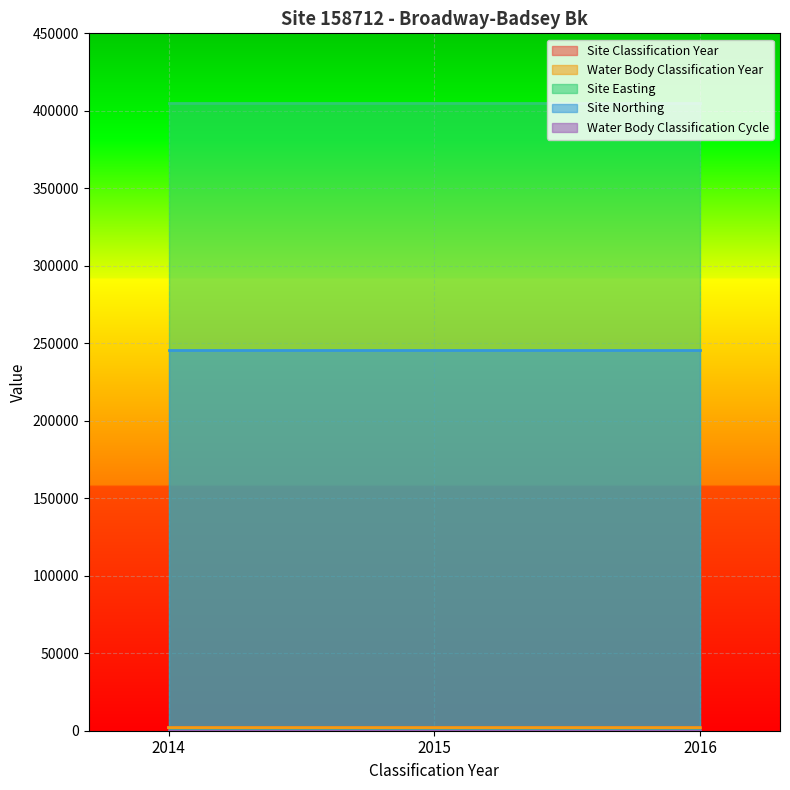

The value of Water Body Classification Year at 2015 is 2016. True or false?

True